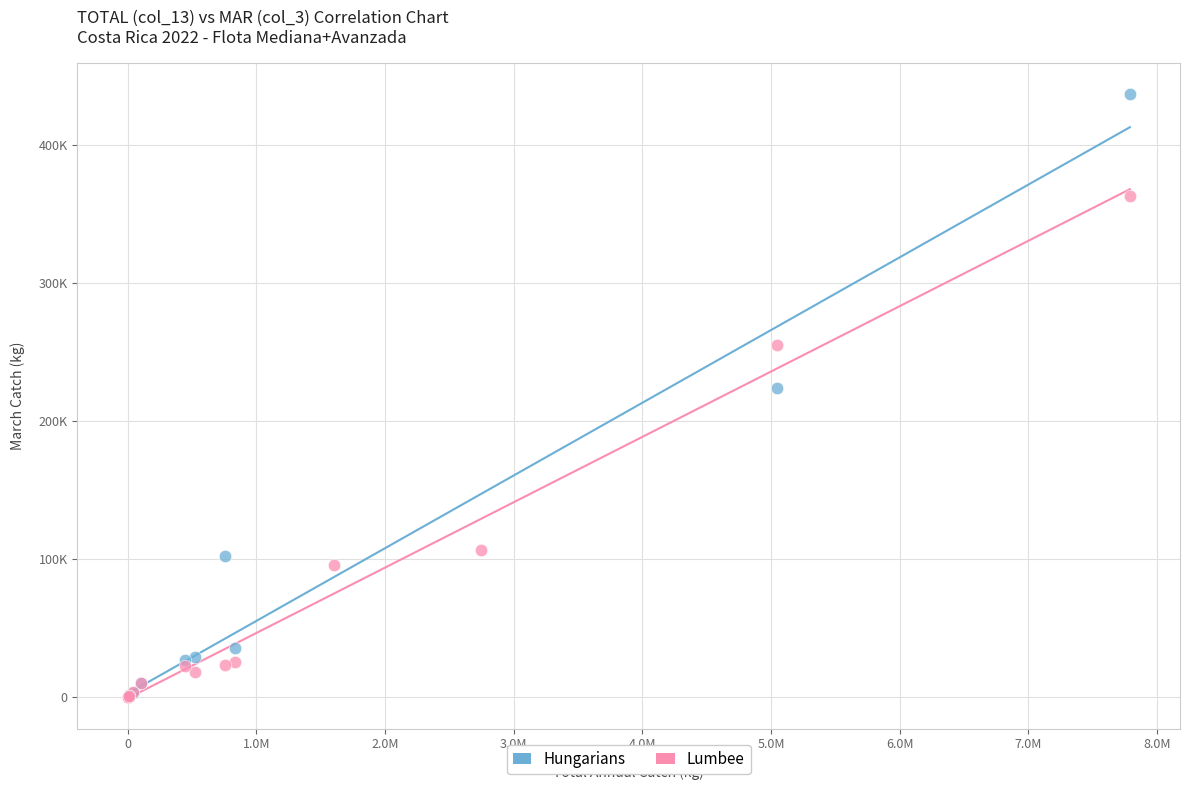

Which series reaches the maximum Y coordinate?

Hungarians